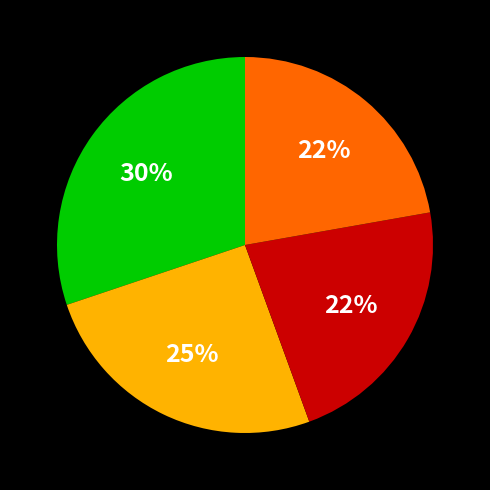

To the nearest percent, what is the average slice percentage?

25%